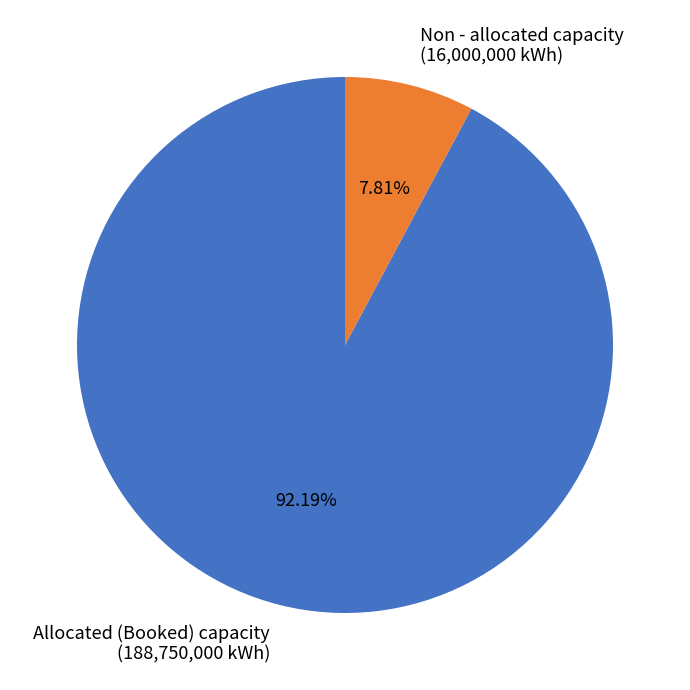

What is the ratio of the value at Allocated (Booked) capacity (188,750,000 kWh) to the value at Non - allocated capacity (16,000,000 kWh)?

11.8